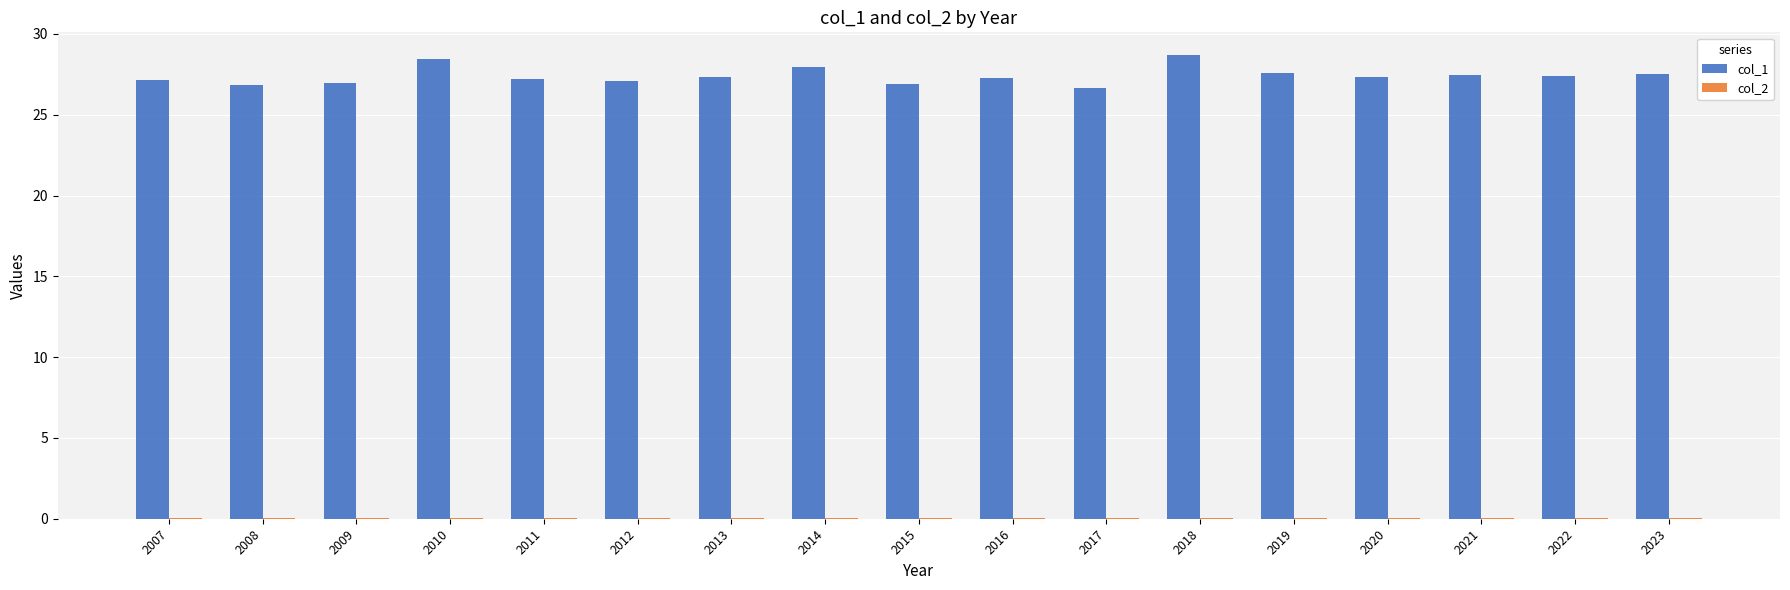

What is the total value across all series at 2016?

27.3